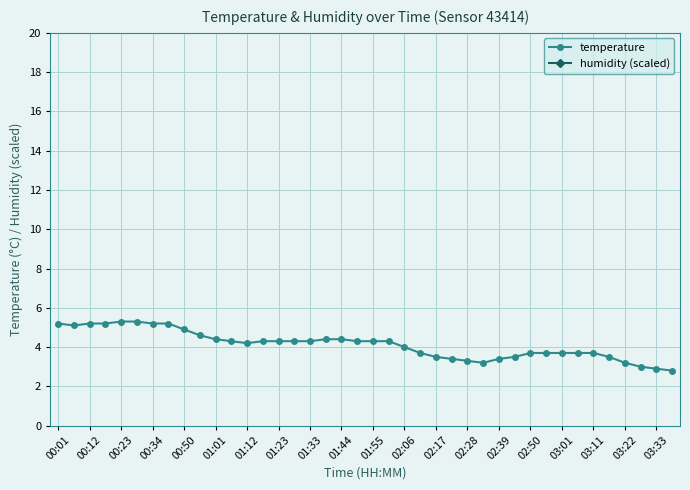

What is the highest value of the temperature series?

5.3